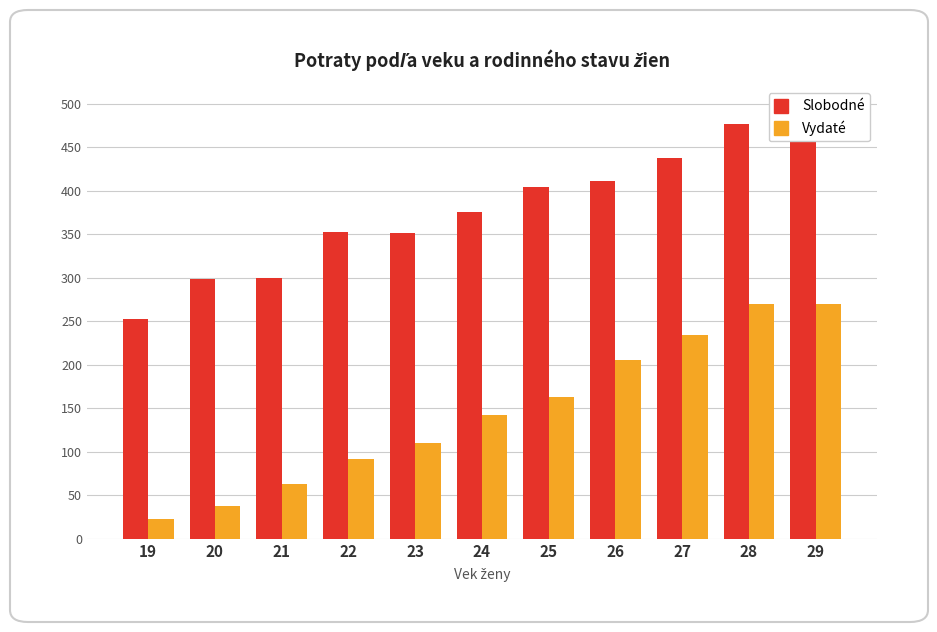

Rank the series at 27 from highest to lowest value.

Slobodné, Vydaté